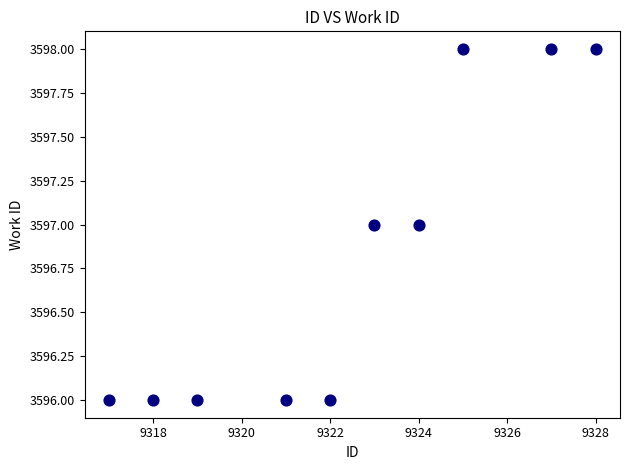

What is the average Y value?

3597